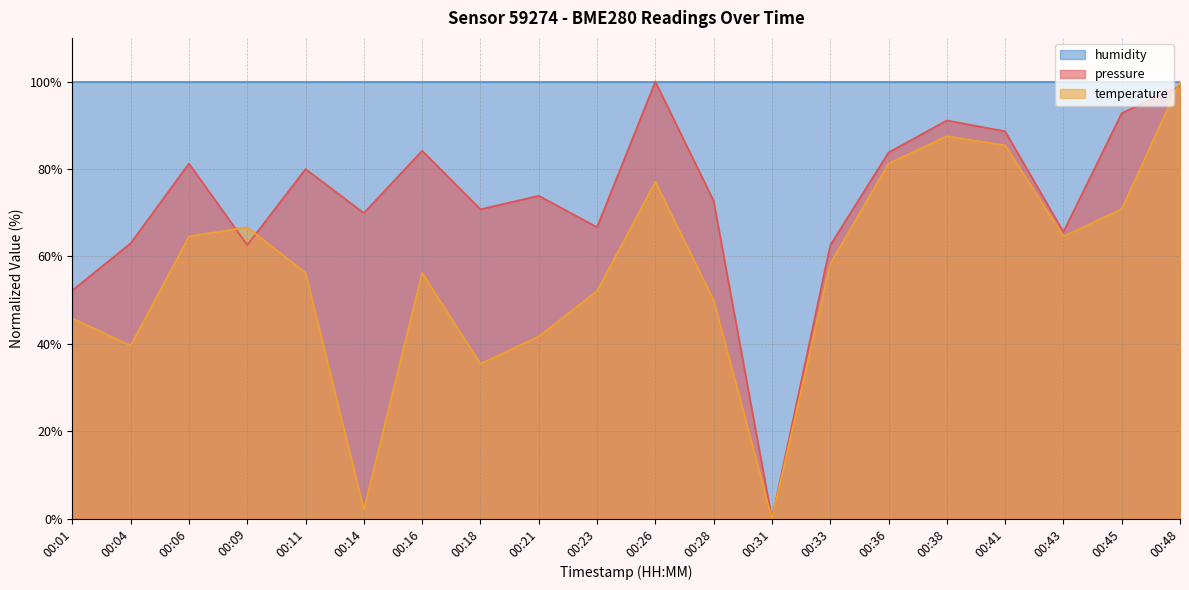

How many lines are shown in the chart?

3